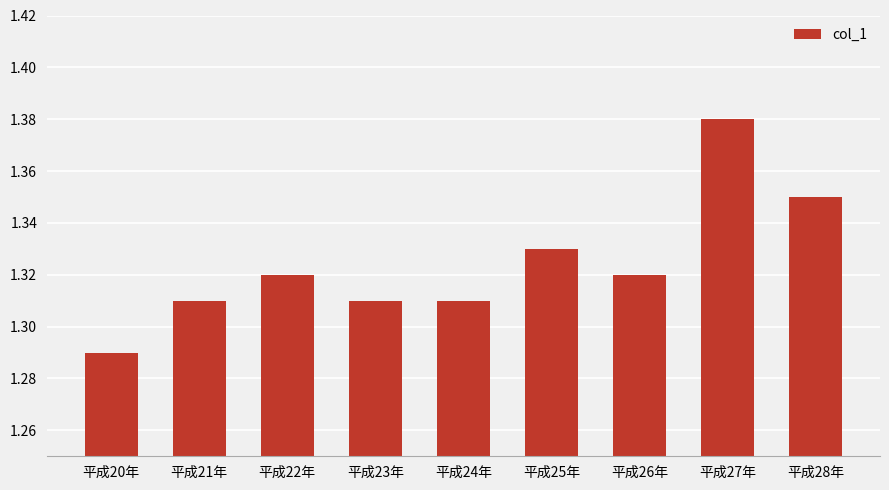

Where is the data nearest to the value 1?

平成20年